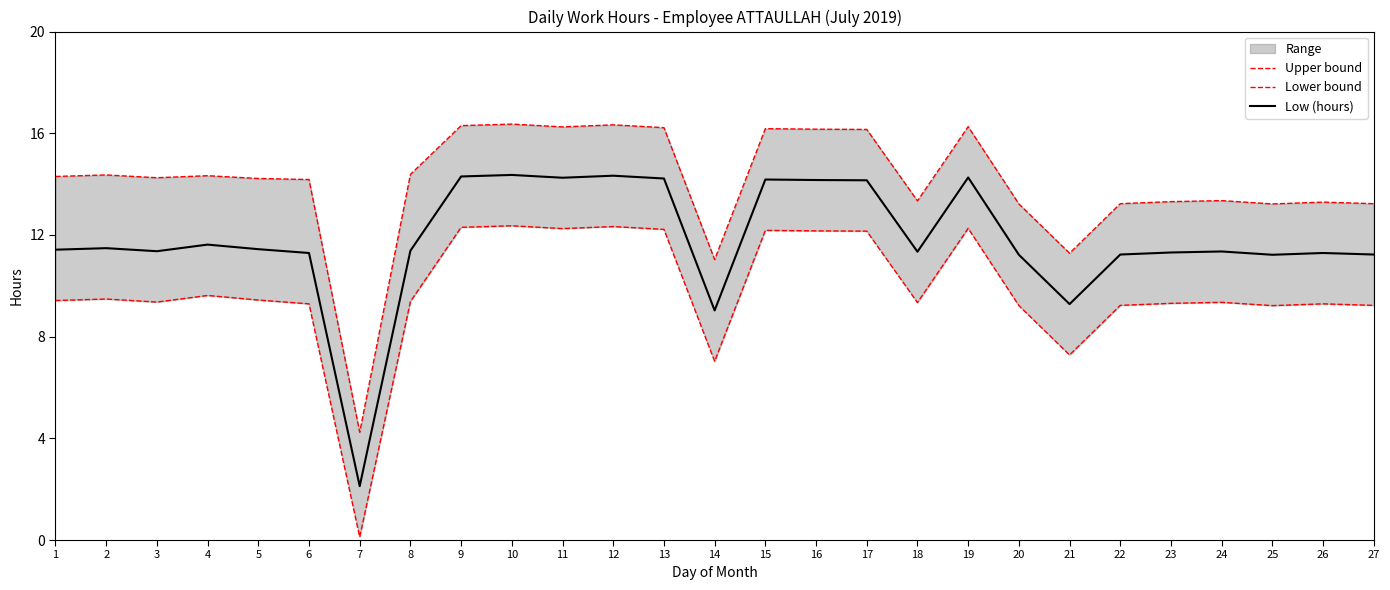

How many values in the Upper bound series exceed 14?

16